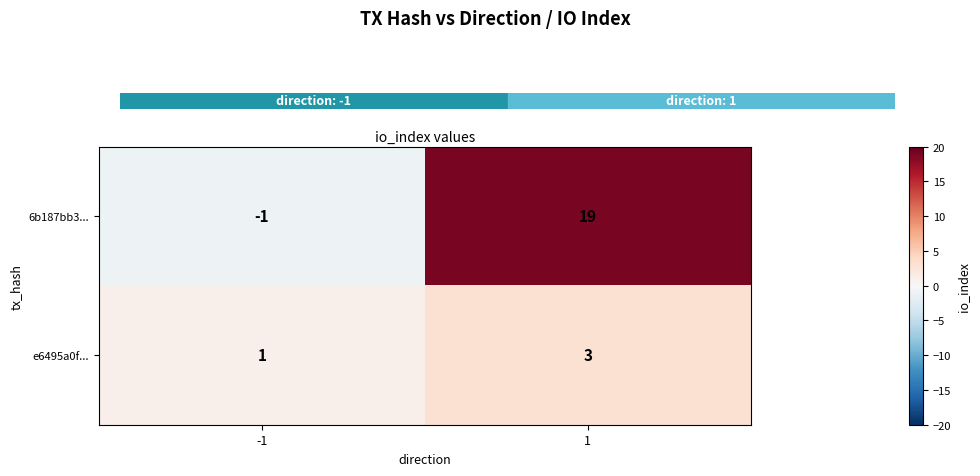

Read the 6b187bb3... value at 1, to the nearest 5.

20